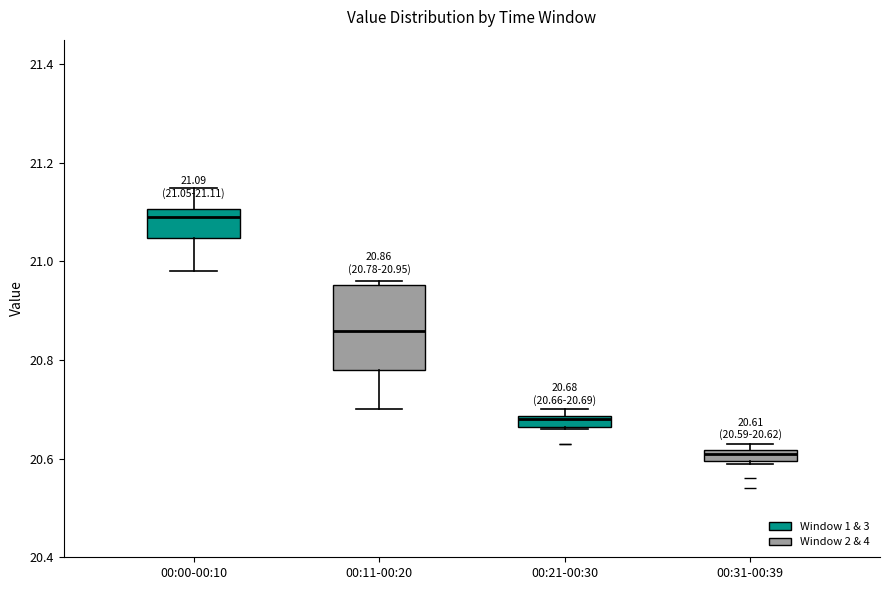

Comparing the boxes themselves (not the whiskers), which one is the tallest?

00:11-00:20